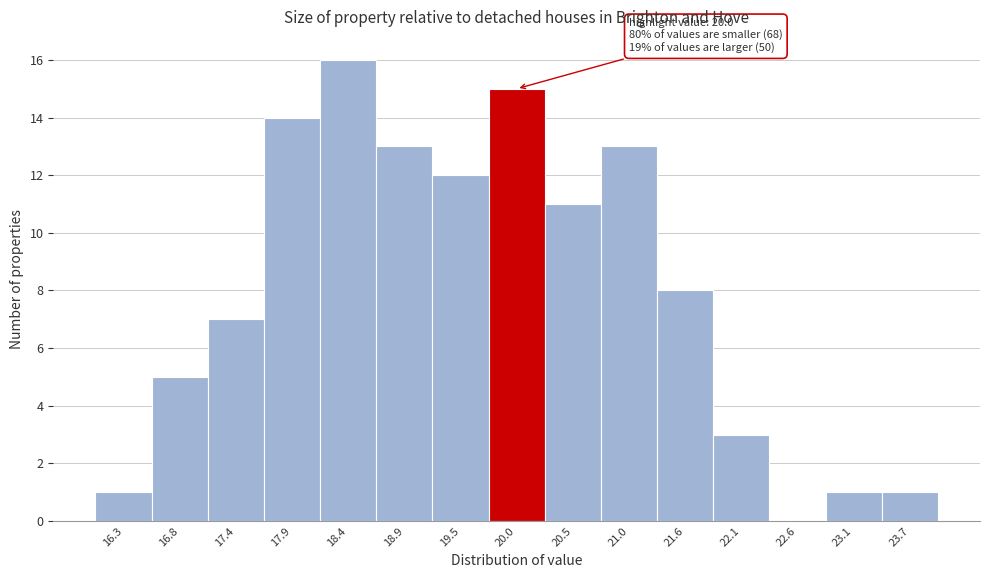

Reading right to left, what are all the values shown in this chart?

23.7=1	23.1=1	22.6=0	22.1=3	21.6=8	21.0=13	20.5=11	20.0=15	19.5=12	18.9=13	18.4=16	17.9=14	17.4=7	16.8=5	16.3=1